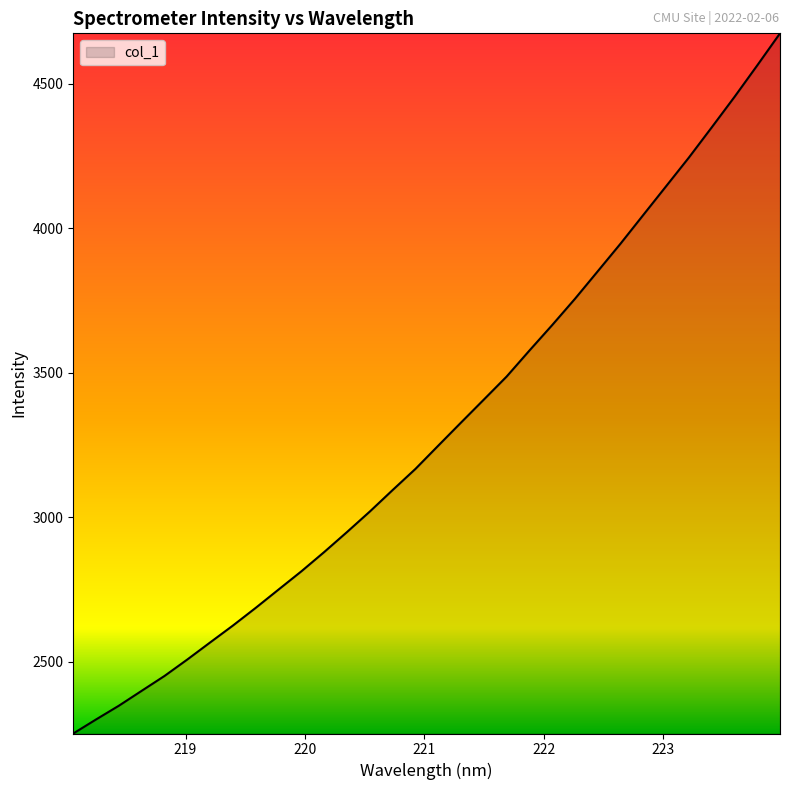

What is the minimum value shown in the chart?

2251.0